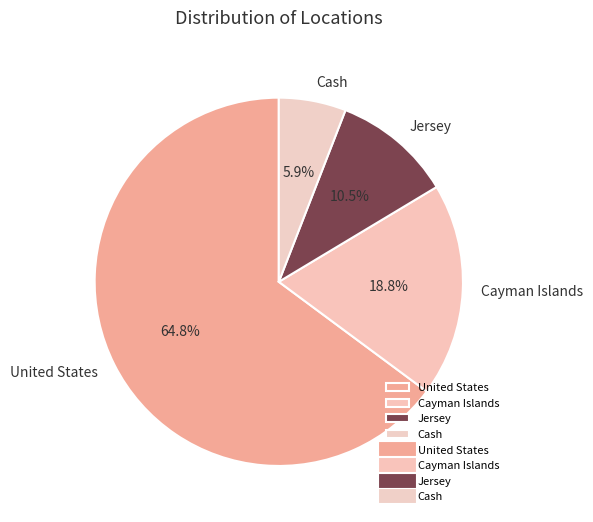

What is the total percentage of Cayman Islands and United States?

83.6%